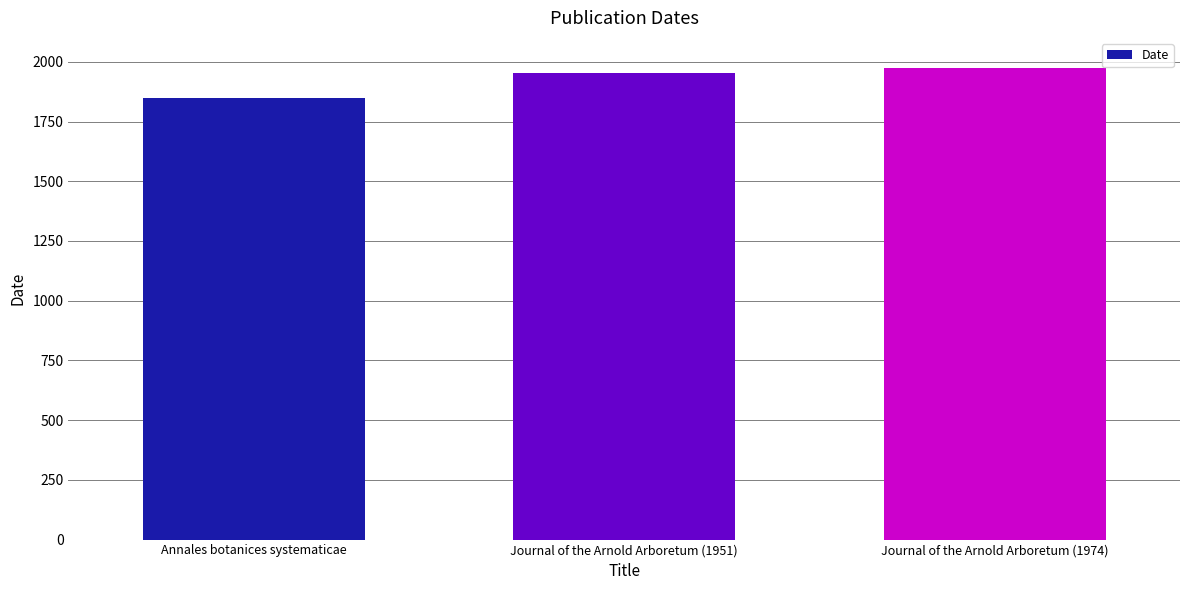

Reading left to right, extract all data points from this chart.

Annales botanices systematicae=1848	Journal of the Arnold Arboretum (1951)=1951	Journal of the Arnold Arboretum (1974)=1974